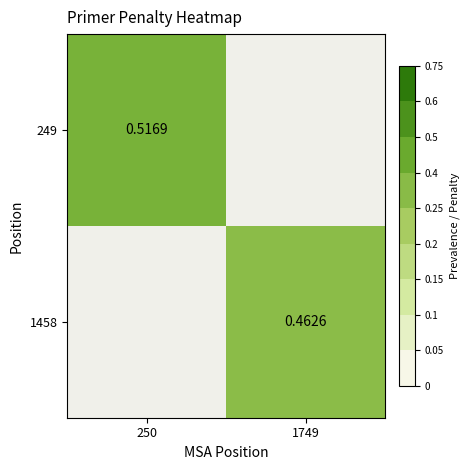

List the labels in order of 1458 value, largest first.

250, 1749